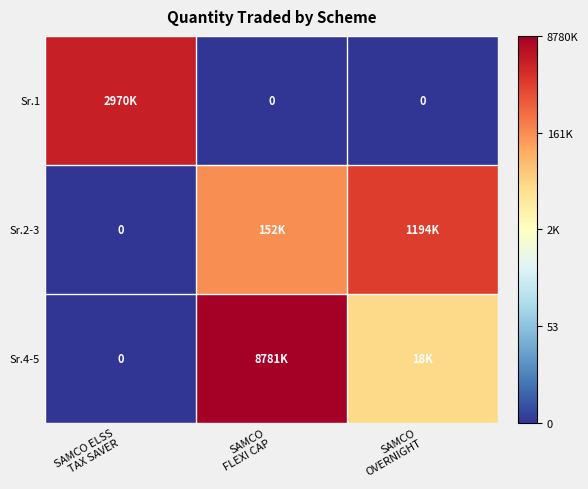

How many data points does each series have?

3